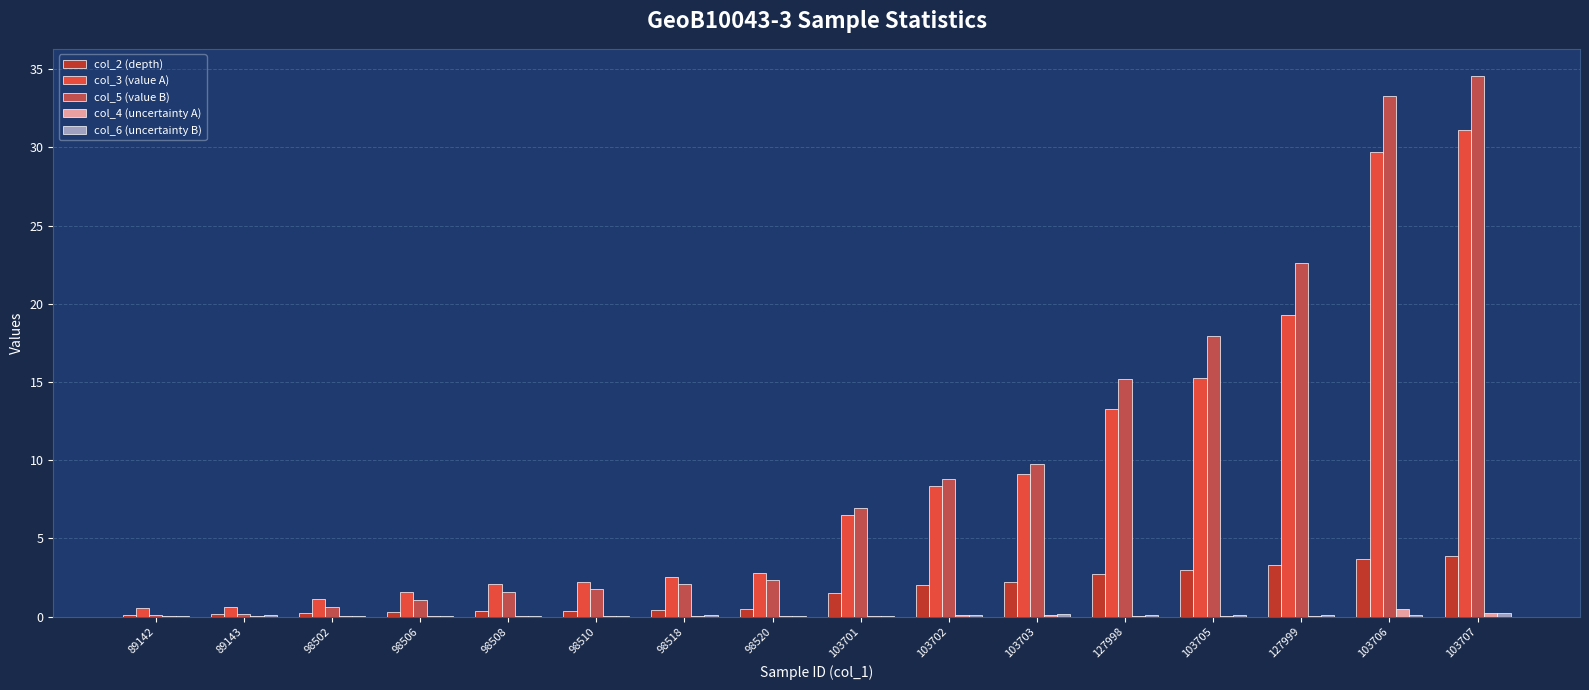

Is the value of col_3 (value A) at 103701 greater than the value of col_2 (depth) at 89142?

Yes